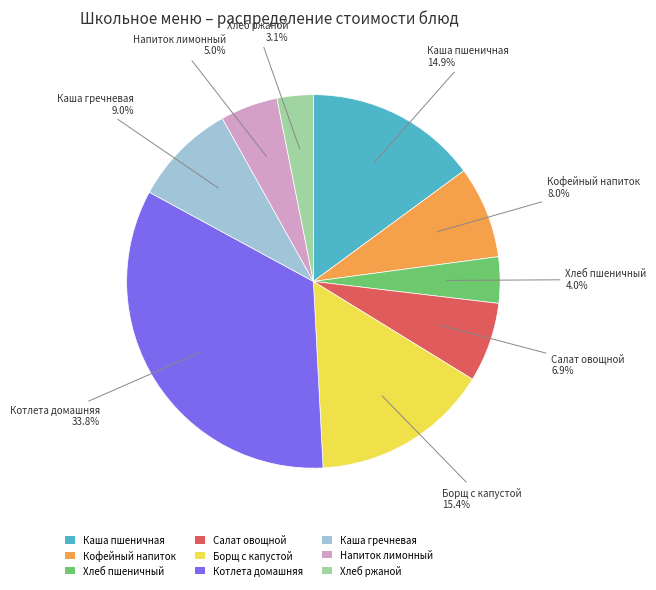

Is it true that Хлеб ржаной is 3% of the pie?

True